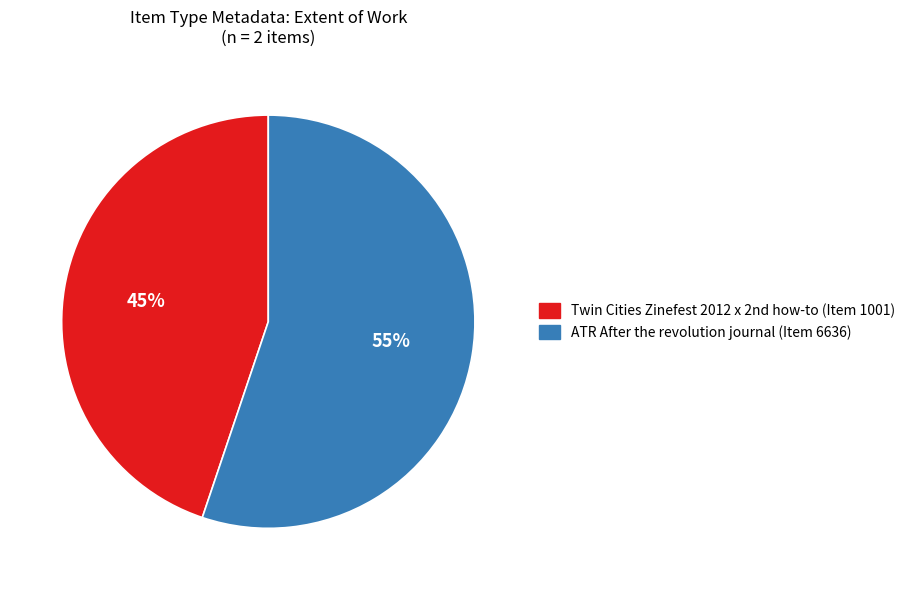

Which category has the biggest portion of the pie?

ATR After the revolution journal (Item 6636)